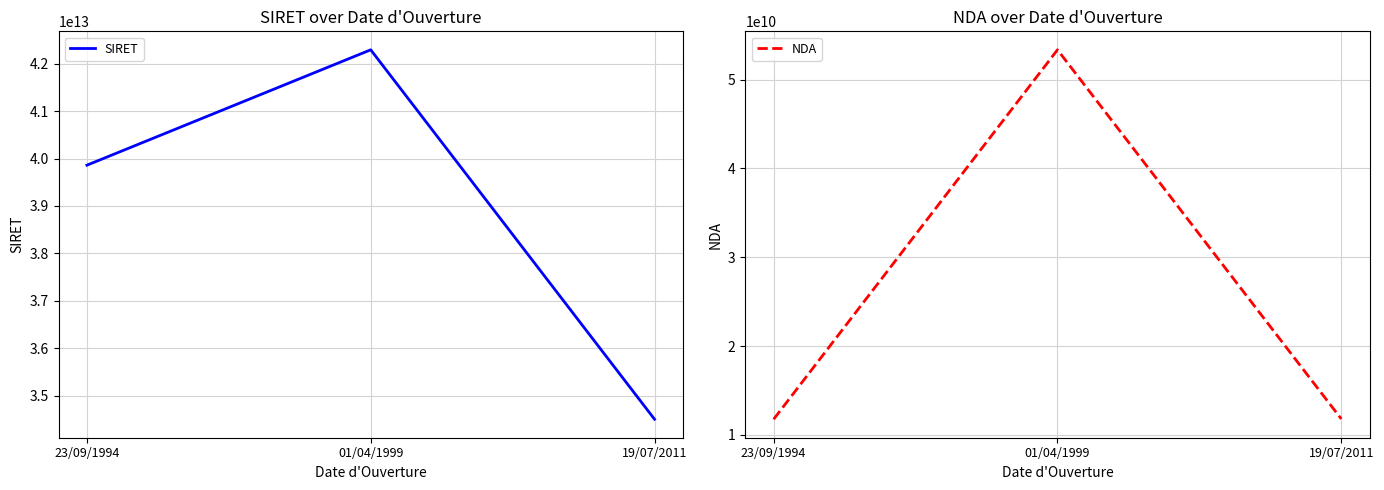

Is it true that SIRET equals 42291715300013 at 01/04/1999?

True